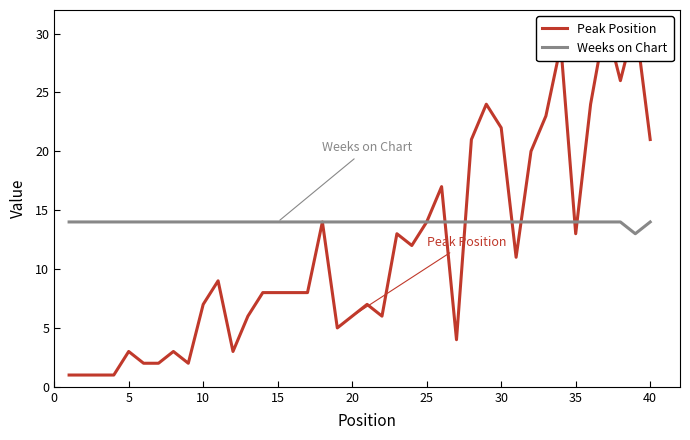

How many values in the Peak Position series exceed 8?

19